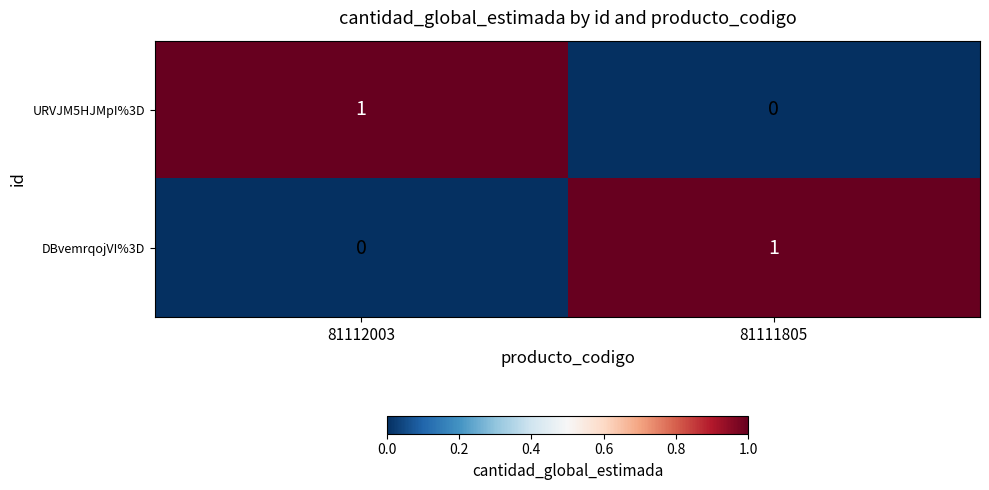

Reading left to right, transcribe all the data shown in this chart.

URVJM5HJMpI%3D: 81112003=1	81111805=0
DBvemrqojVI%3D: 81112003=0	81111805=1